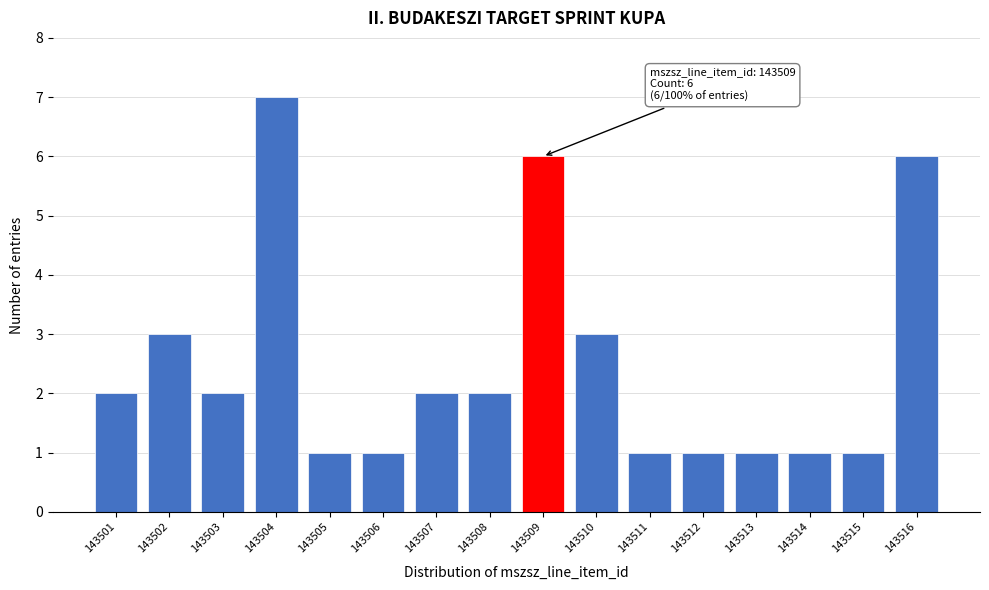

Reading right to left, what are all the values shown in this chart?

143516=6	143515=1	143514=1	143513=1	143512=1	143511=1	143510=3	143509=6	143508=2	143507=2	143506=1	143505=1	143504=7	143503=2	143502=3	143501=2